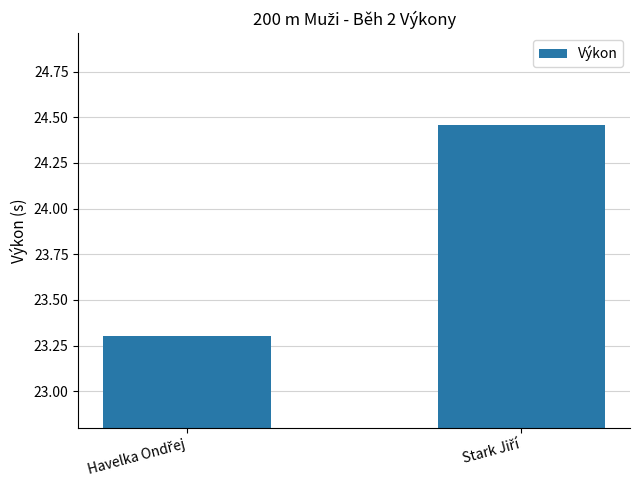

Does the chart contain stacked bars?

No